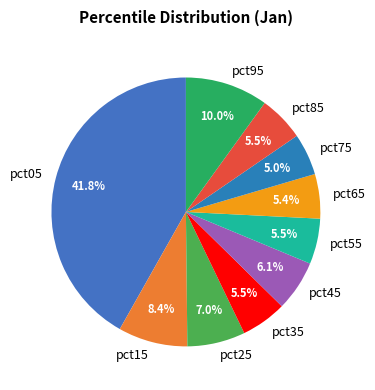

Which has a higher value, pct05 or pct95?

pct05